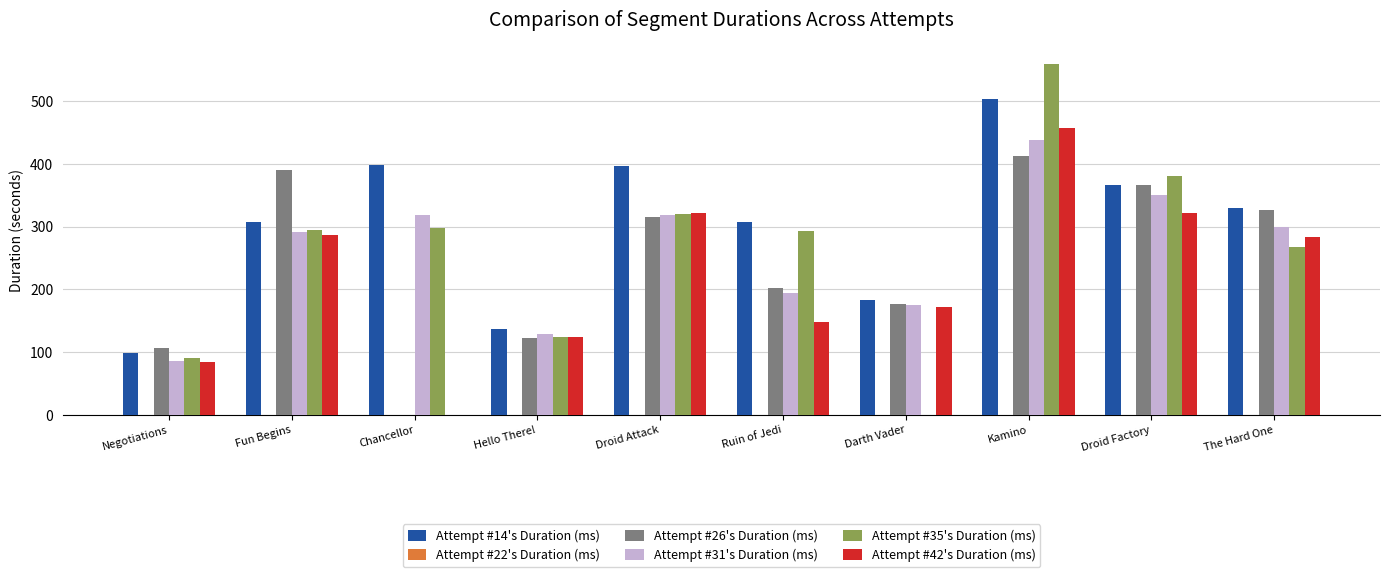

The value of Attempt #26's Duration (ms) at Negotiations is 105.9. True or false?

True